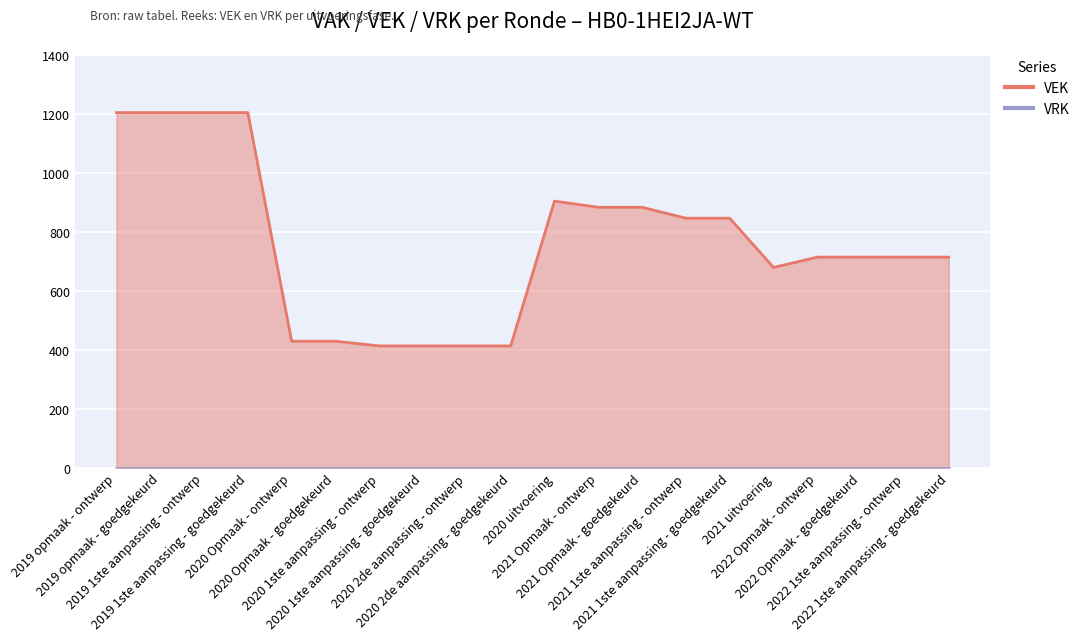

Rank the categories by value from lowest to highest.

2020 1ste aanpassing - ontwerp, 2020 1ste aanpassing - goedgekeurd, 2020 2de aanpassing - ontwerp, 2020 2de aanpassing - goedgekeurd, 2020 Opmaak - ontwerp, 2020 Opmaak - goedgekeurd, 2021 uitvoering, 2022 Opmaak - ontwerp, 2022 Opmaak - goedgekeurd, 2022 1ste aanpassing - ontwerp, 2022 1ste aanpassing - goedgekeurd, 2021 1ste aanpassing - ontwerp, 2021 1ste aanpassing - goedgekeurd, 2021 Opmaak - ontwerp, 2021 Opmaak - goedgekeurd, 2020 uitvoering, 2019 opmaak - ontwerp, 2019 opmaak - goedgekeurd, 2019 1ste aanpassing - ontwerp, 2019 1ste aanpassing - goedgekeurd